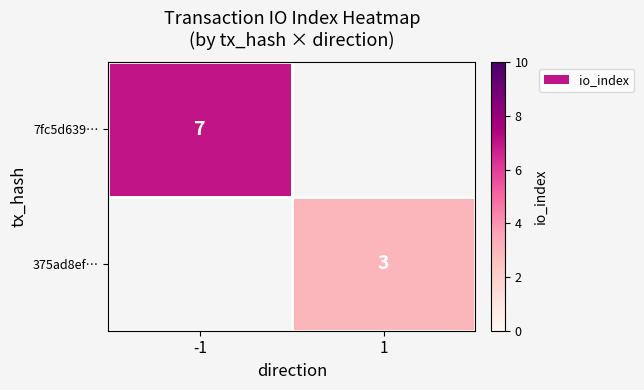

True or false: 375ad8ef… has a value of 1 at 1.

False